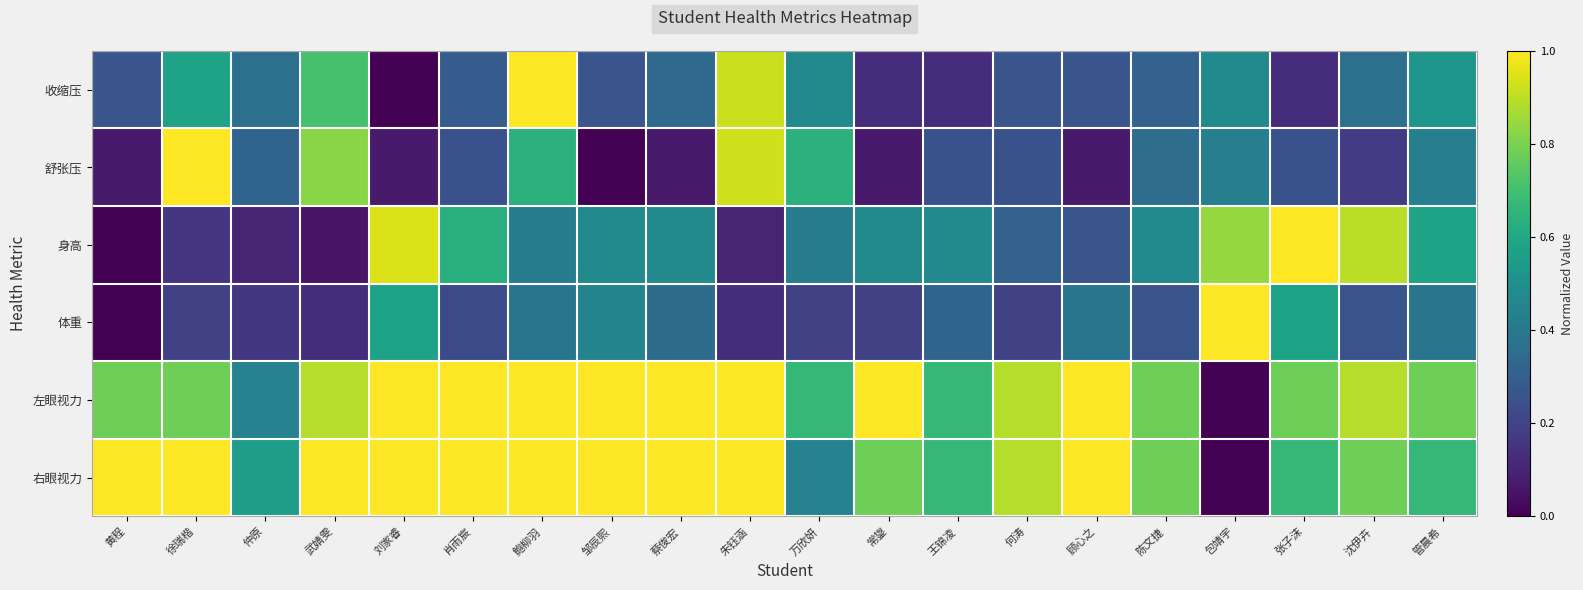

At 肖雨宸, list the series in order from largest to smallest.

左眼视力, 右眼视力, 身高, 收缩压, 舒张压, 体重